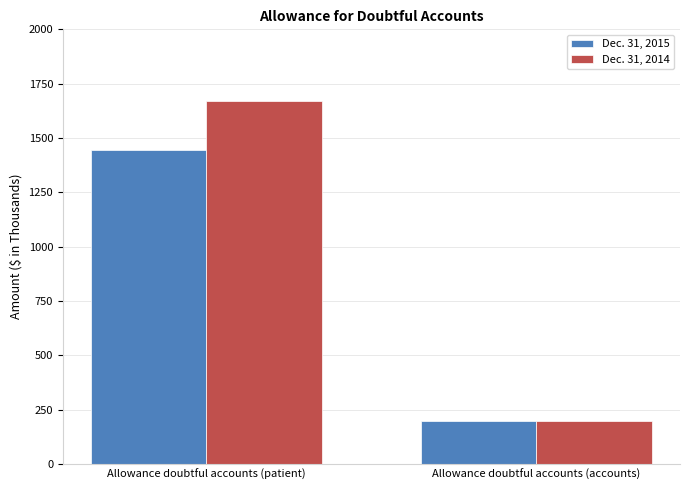

What is the maximum value shown in the chart?

1669